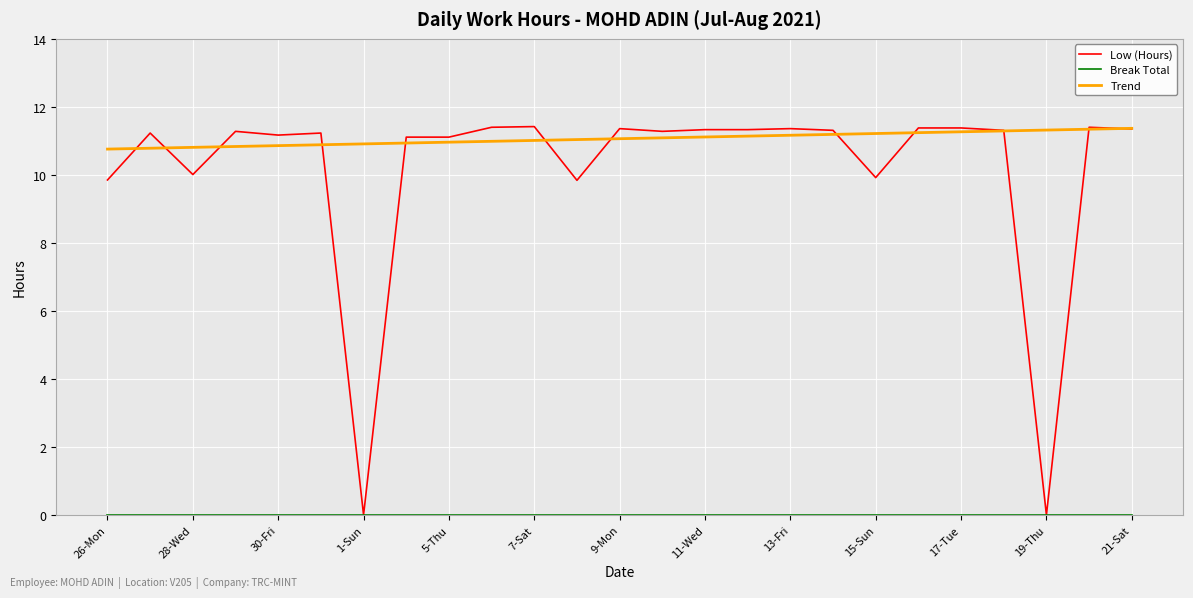

Which series has the largest range (max minus min)?

Low (Hours)